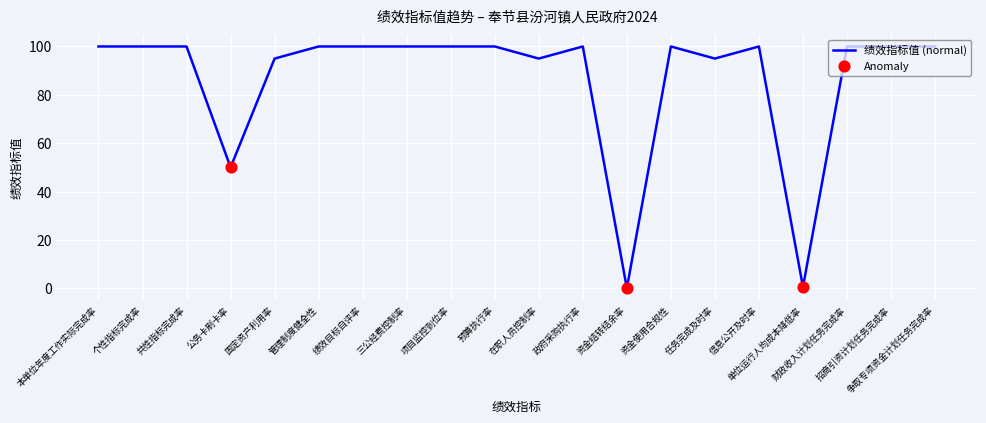

Between 资金结转结余率 and 个性指标完成率, which is larger?

个性指标完成率